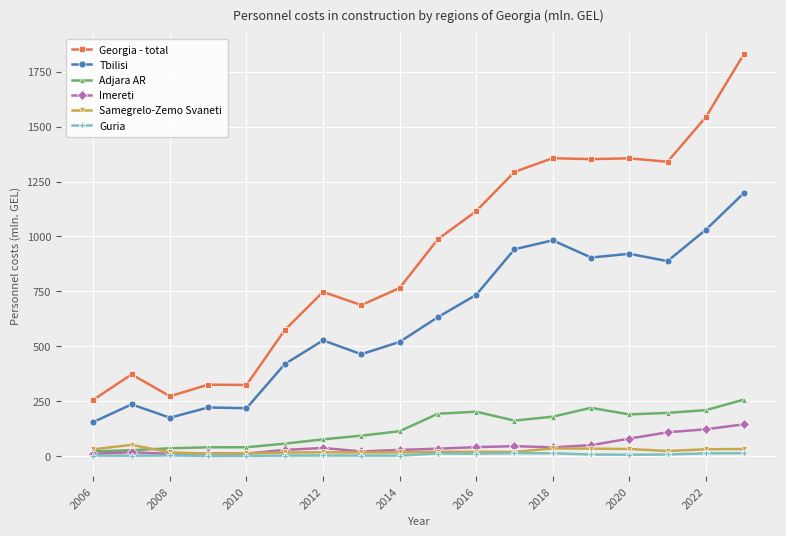

What is the minimum value for Tbilisi?

155.2